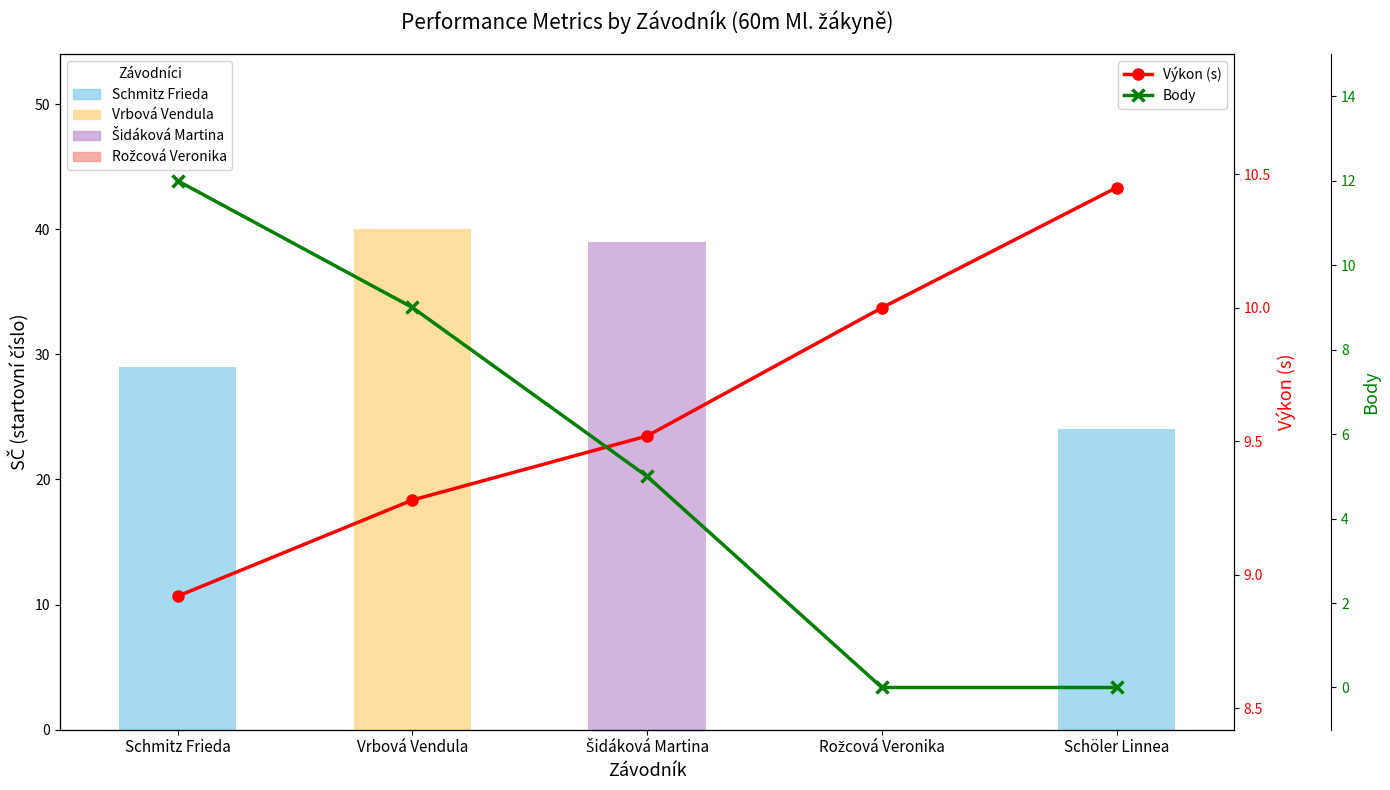

Does the chart contain any negative values?

No